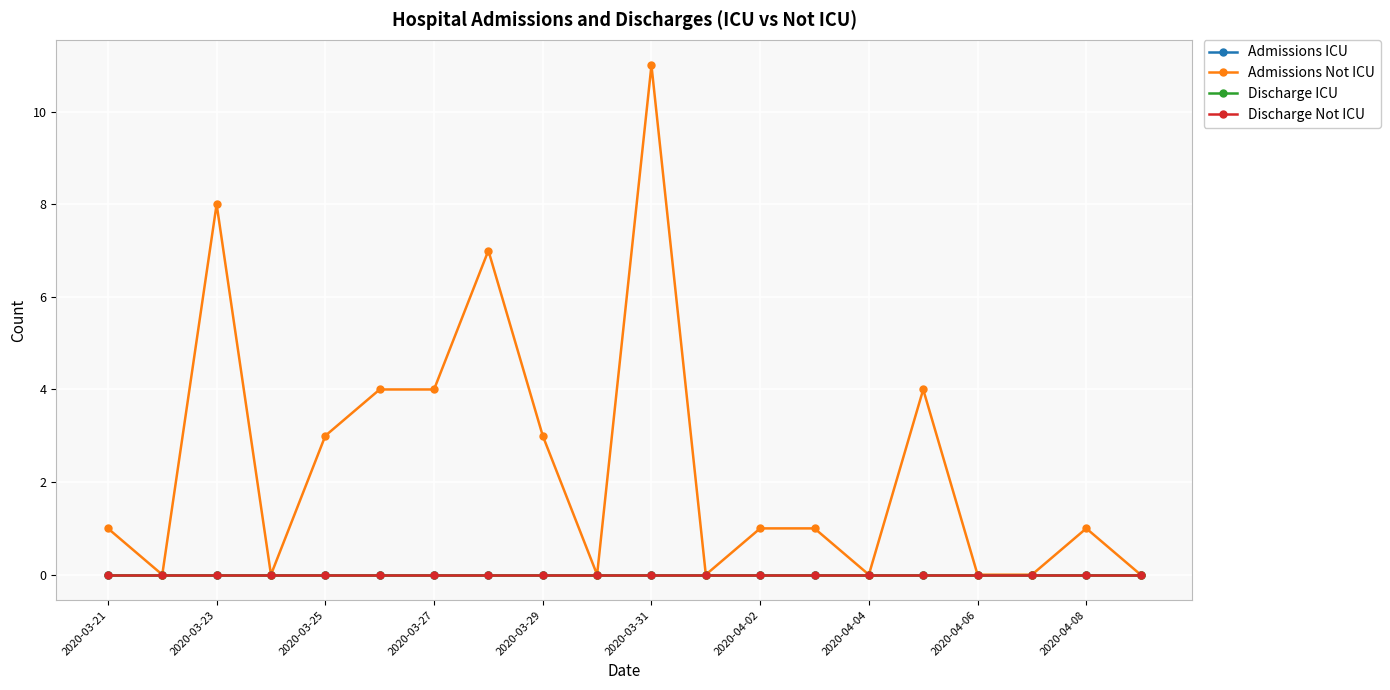

Does the chart have visible grid lines?

Yes